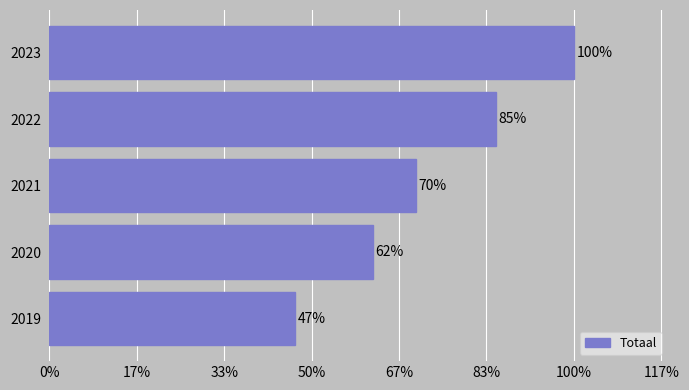

Are the bars horizontal?

Yes